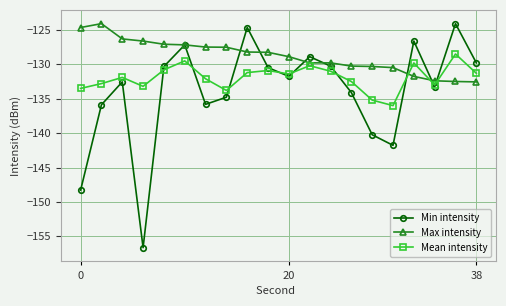

Rank the series by their average value, from lowest to highest.

Min intensity, Mean intensity, Max intensity